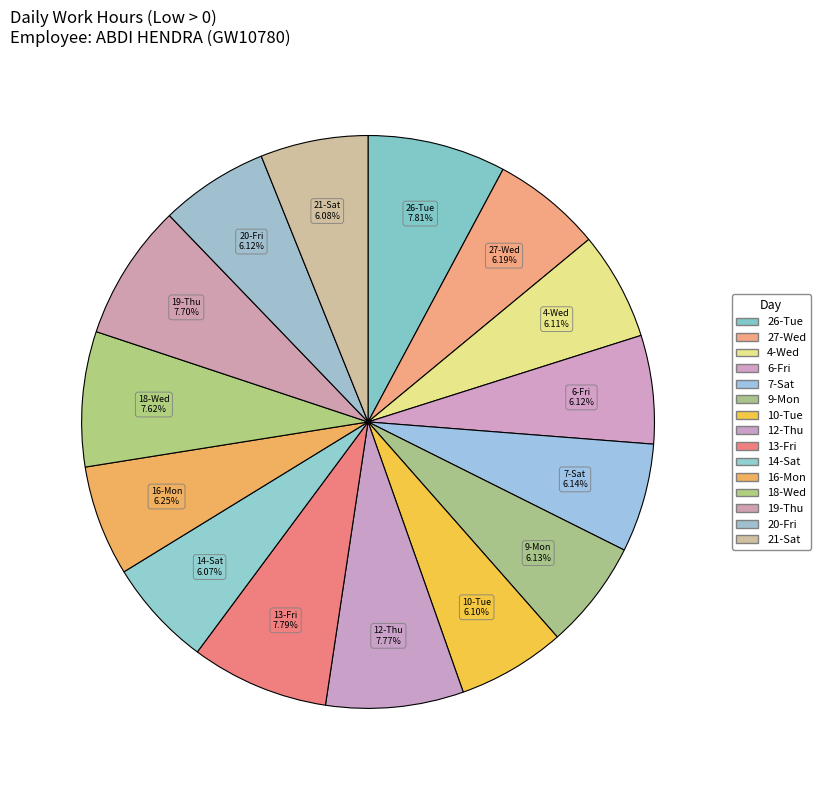

Is there any slice that represents more than half of the pie?

No